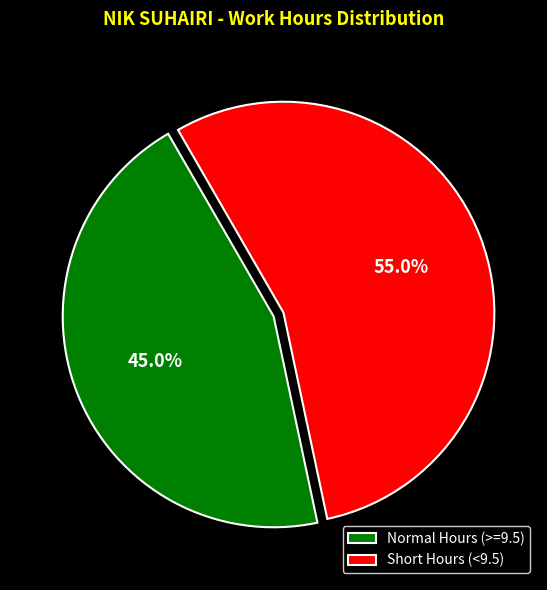

What is the total percentage of Short Hours (<9.5) and Normal Hours (>=9.5)?

100.0%